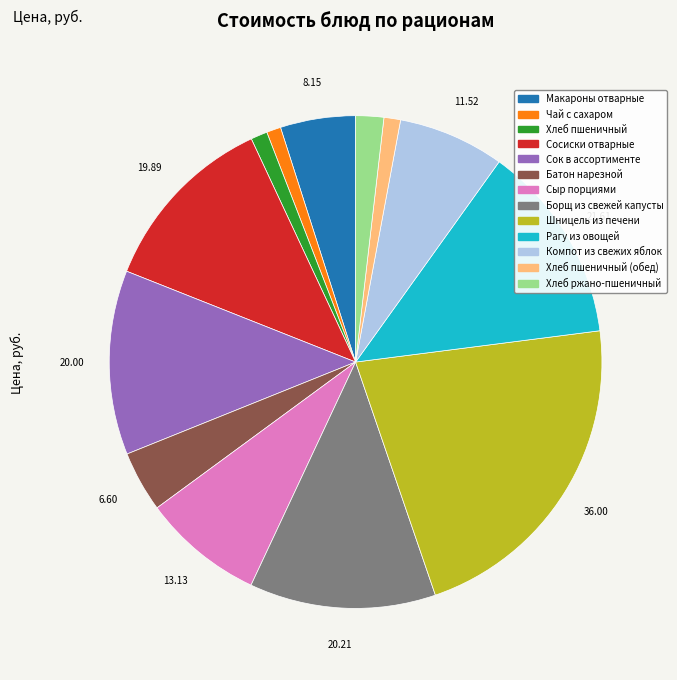

Does any single category account for the majority?

No